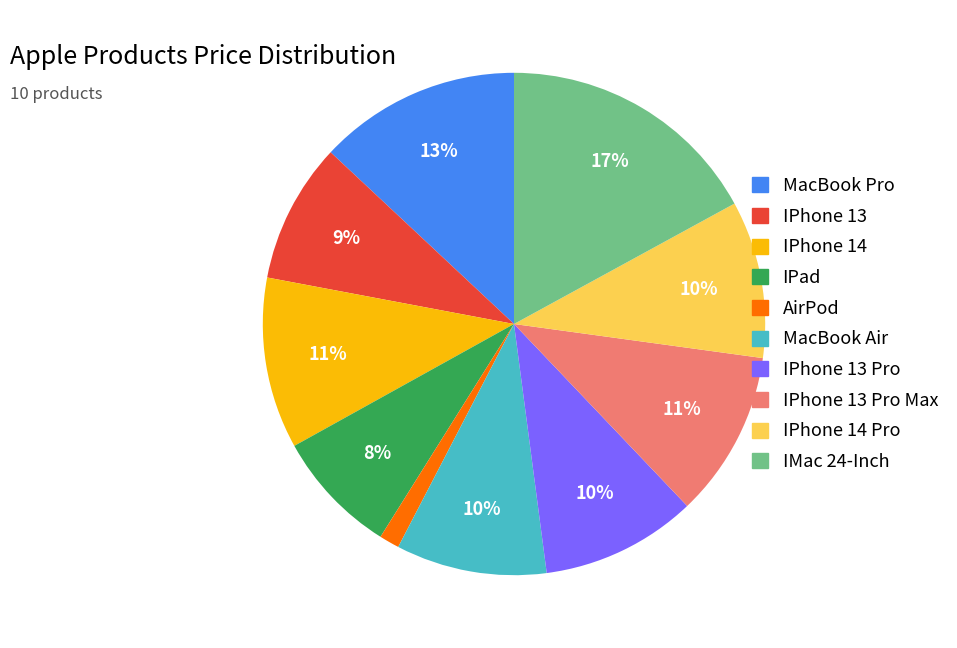

Is there any slice that represents more than half of the pie?

No